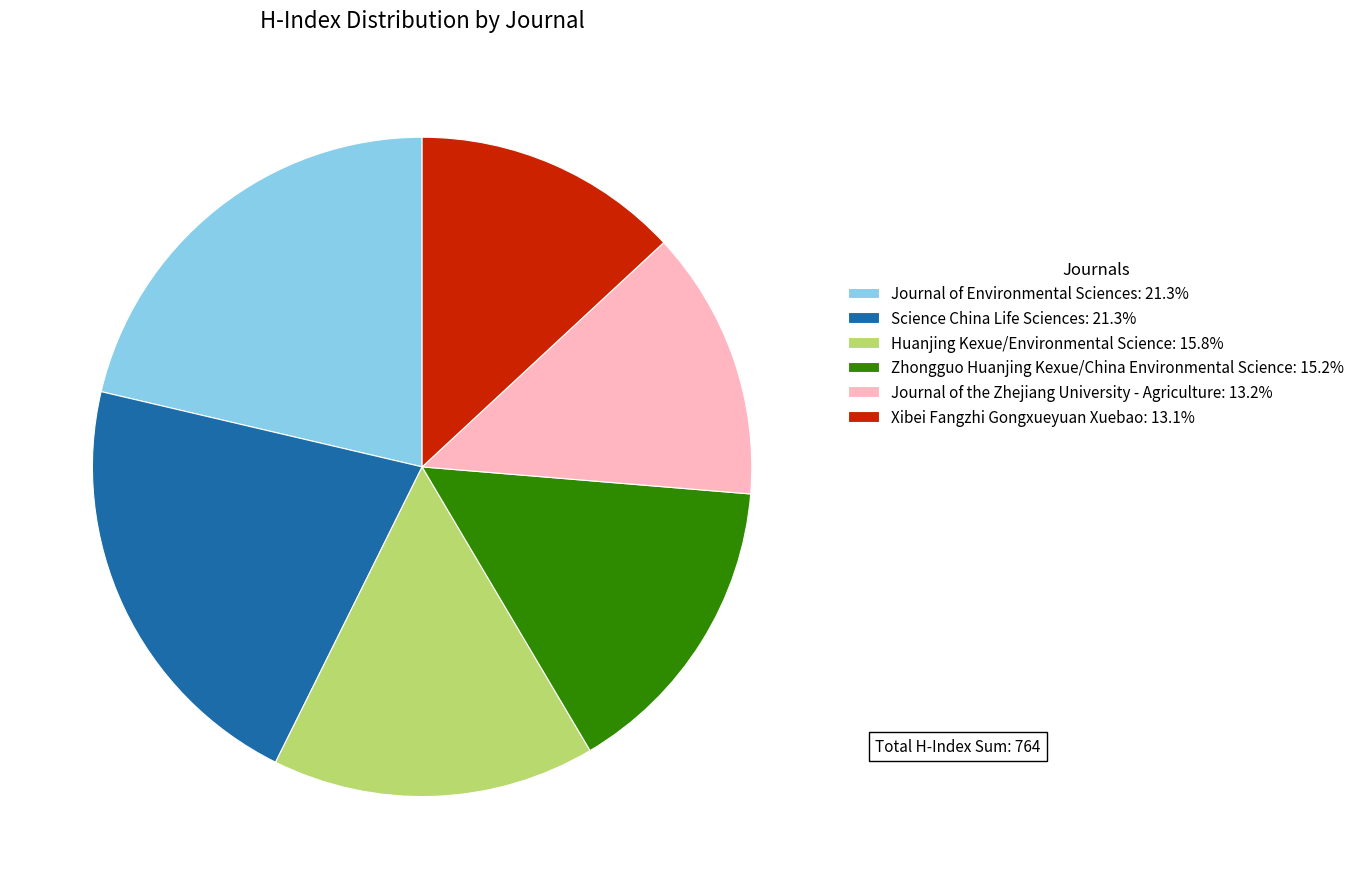

Which has a higher value, Huanjing Kexue/Environmental Science or Xibei Fangzhi Gongxueyuan Xuebao?

Huanjing Kexue/Environmental Science